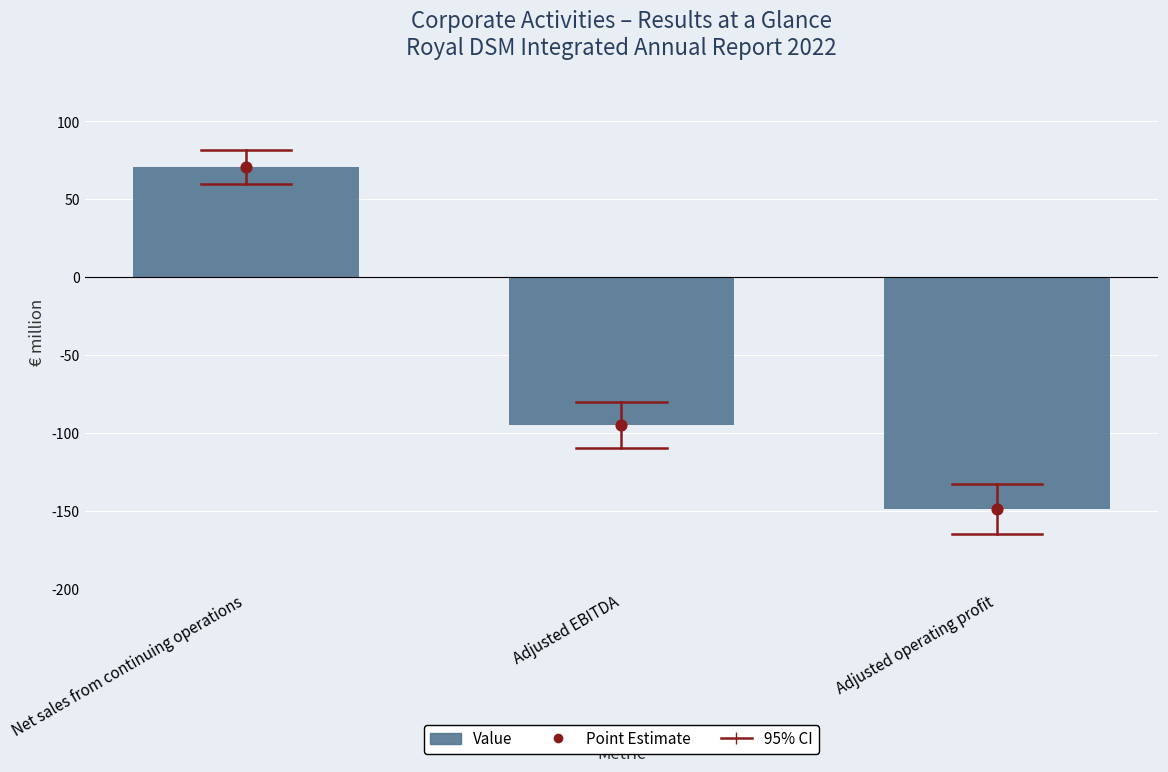

At which category is the sum across all series the highest?

Net sales from continuing operations